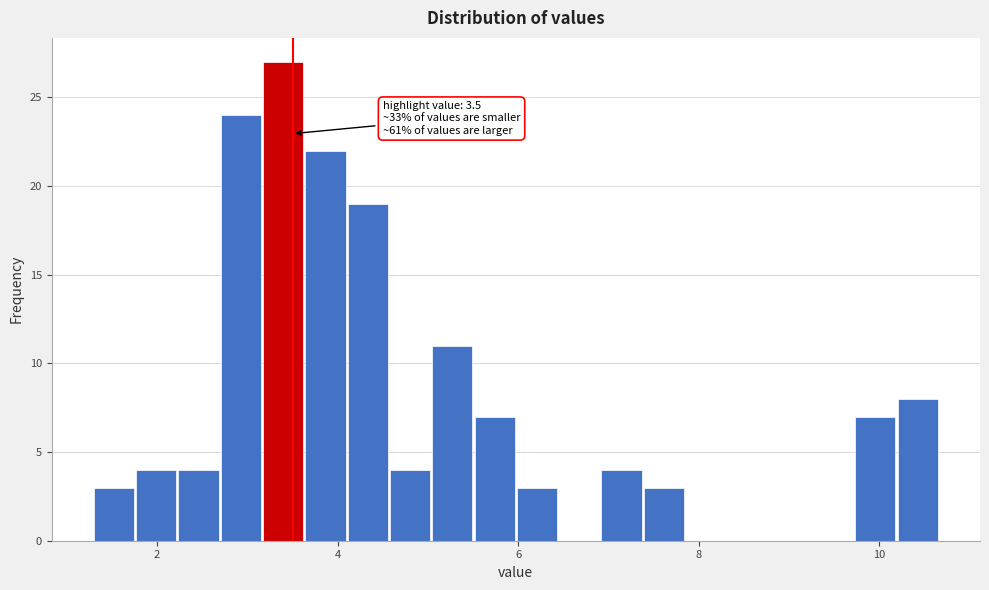

Read against the x-axis, roughly where is the centre of the tallest bar?

3.4